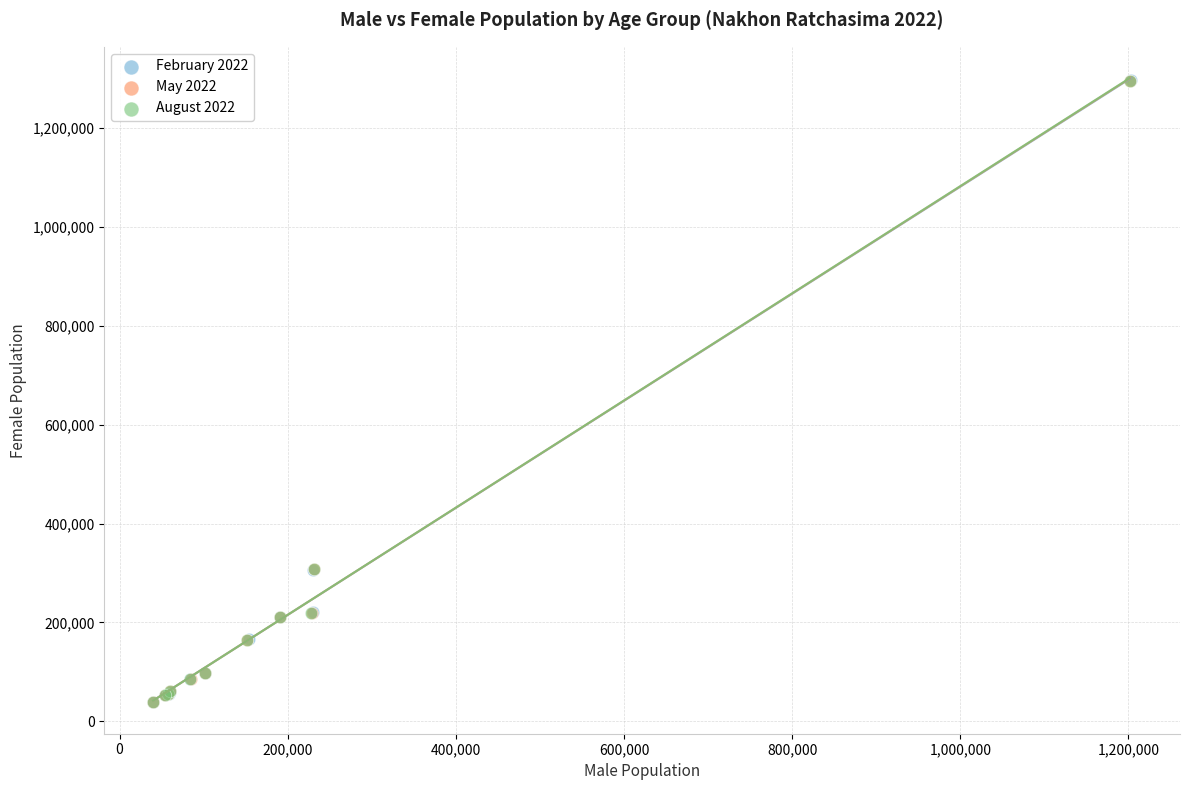

What are all the series names shown in the legend?

February 2022, May 2022, August 2022